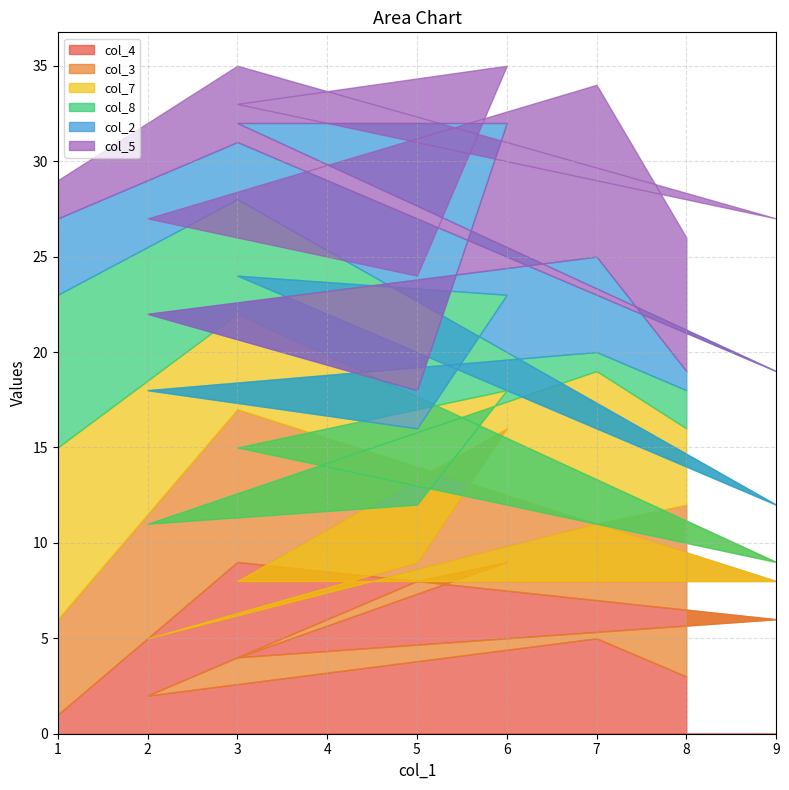

Reading left to right, what are all the values shown in this chart?

col_4: 1=1	3=9	9=6	3=4	6=9	5=8	2=2	7=5	8=3
col_3: 1=5	3=8	9=2	3=4	6=7	5=1	2=3	7=6	8=9
col_7: 1=9	3=5	9=1	3=7	6=2	5=3	2=6	7=8	8=4
col_8: 1=8	3=6	9=3	3=9	6=5	5=4	2=7	7=1	8=2
col_2: 1=4	3=3	9=7	3=8	6=9	5=2	2=4	7=5	8=1
col_5: 1=2	3=4	9=8	3=1	6=3	5=6	2=5	7=9	8=7